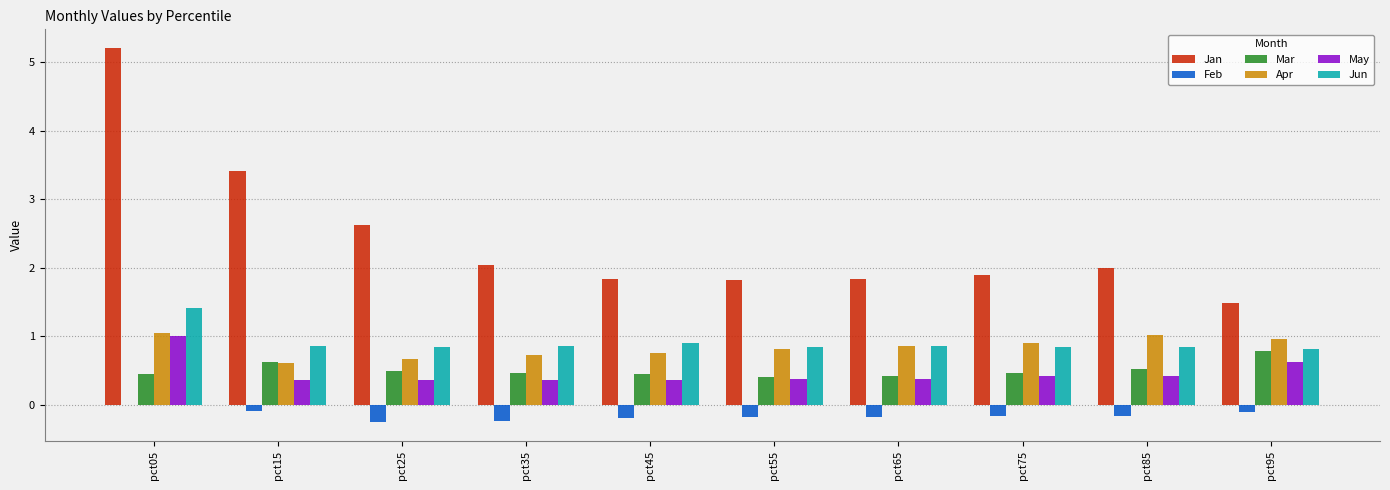

Which label corresponds to the largest value in the chart?

pct05